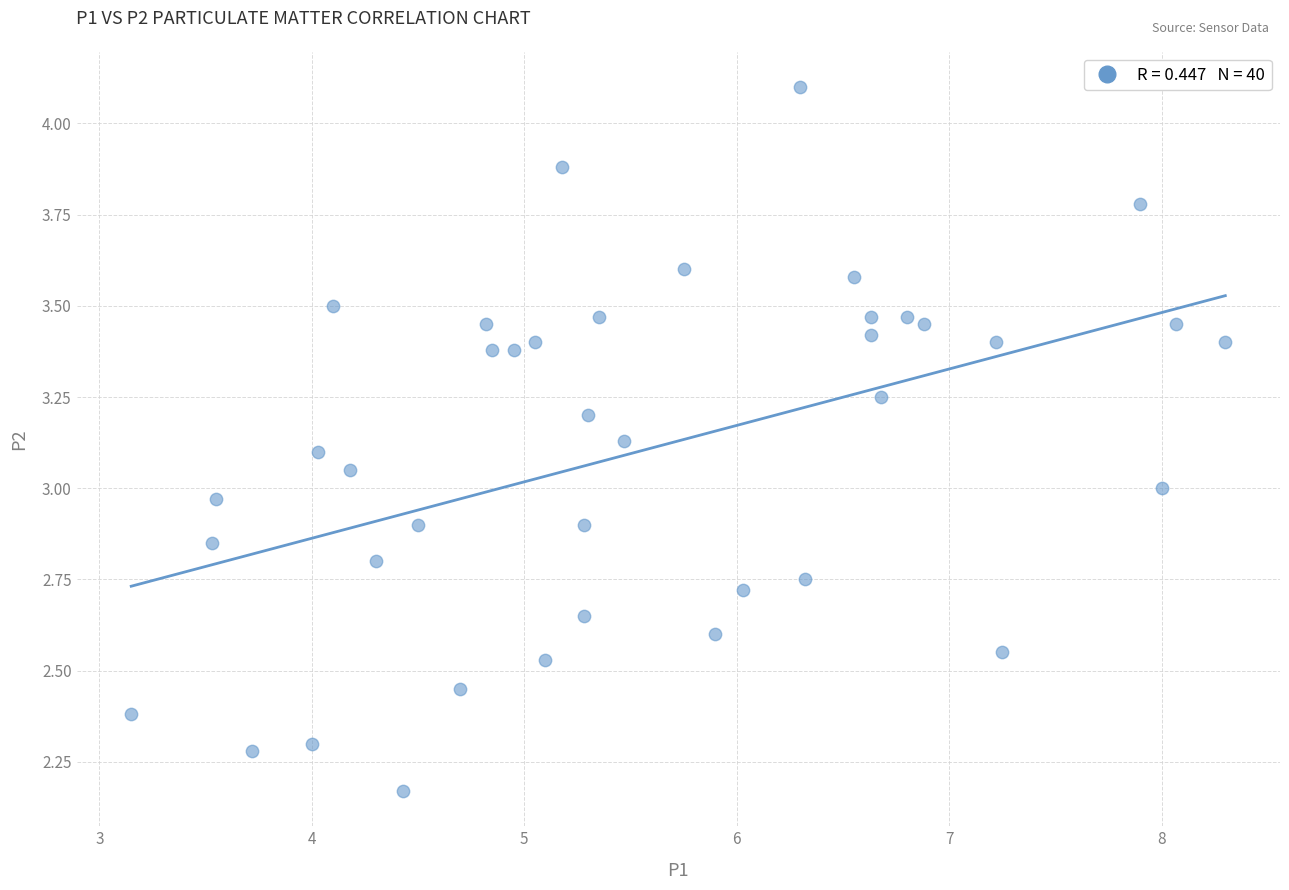

What is the range of Y values (max minus min)?

1.9